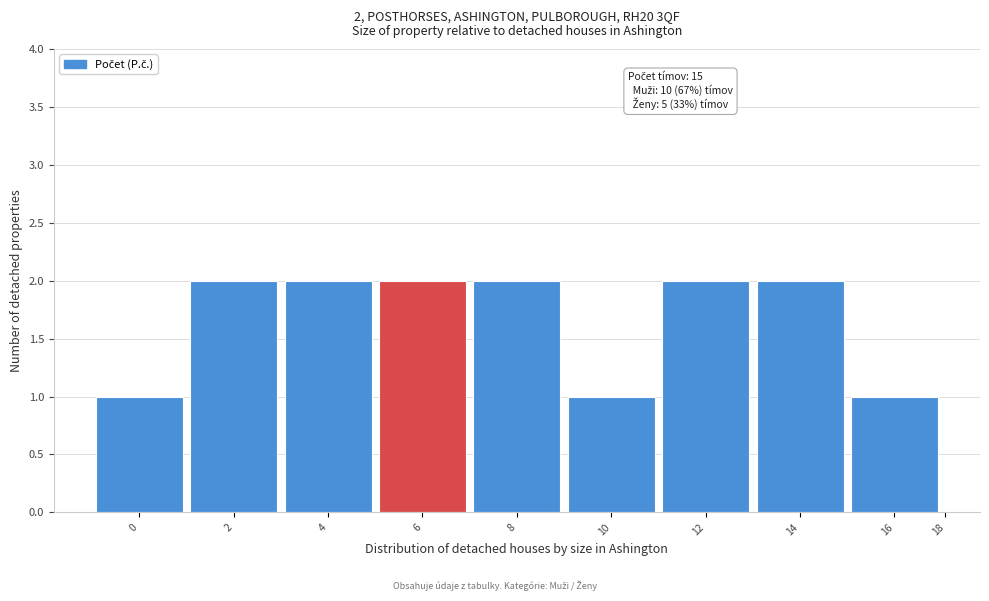

Reading right to left, extract all data points from this chart.

18=0	16=1	14=2	12=2	10=1	8=2	6=2	4=2	2=2	0=1